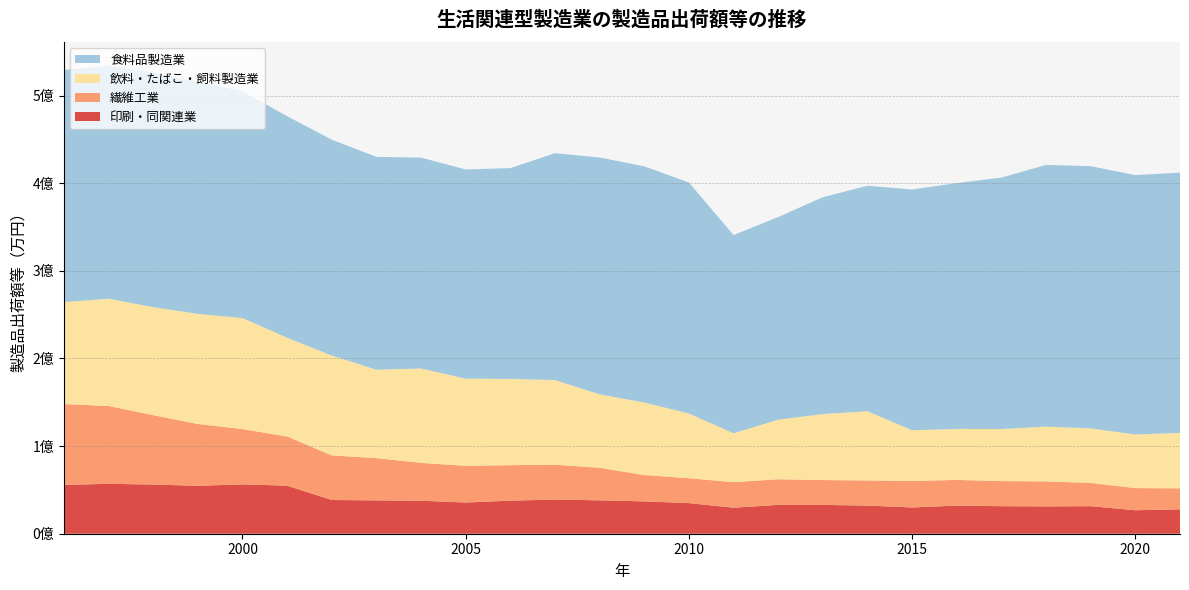

Reading left to right, what are all the values shown in this chart?

印刷・同関連業: 1996=55650154	1997=56974728	1998=56136518	1999=54726800	2000=56287903	2001=54858273	2002=38484121	2003=38041894	2004=37657908	2005=35595035	2006=37777176	2007=38942536	2008=38105363	2009=36880916	2010=34961537	2011=29694865	2012=32911887	2013=32895000	2014=32113487	2015=29970240	2016=32062700	2017=31429600	2018=31201600	2019=31433600	2020=26782900	2021=27811600
繊維工業: 1996=92261128	1997=88856599	1998=79163589	1999=70489076	2000=63144351	2001=56117303	2002=50931259	2003=48223494	2004=43202713	2005=41897259	2006=40425049	2007=39855919	2008=37087159	2009=30110681	2010=28355361	2011=29147856	2012=29244531	2013=28327773	2014=28688451	2015=30216282	2016=29322300	2017=28658300	2018=28499500	2019=26538300	2020=25283800	2021=23997600
飲料・たばこ・飼料製造業: 1996=116399881	1997=122321119	1998=123287863	1999=125671184	2000=126682426	2001=112764363	2002=113912602	2003=100906576	2004=107672992	2005=99482278	2006=98466173	2007=96567196	2008=83823167	2009=82774063	2010=73857977	2011=55782586	2012=67953377	2013=75353664	2014=78979486	2015=57879597	2016=58210600	2017=59332700	2018=62566500	2019=62189400	2020=61178600	2021=63256700
食料品製造業: 1996=264865114	1997=266053847	1998=267663181	1999=265048159	2000=258731080	2001=252771894	2002=246335841	2003=242897964	2004=240675944	2005=238688949	2006=240574120	2007=258898819	2008=270377046	2009=269474273	2010=263613948	2011=226178481	2012=231305130	2013=247453095	2014=257306186	2015=274799272	2016=280550300	2017=286969700	2018=298620900	2019=299253000	2020=296031200	2021=296968300